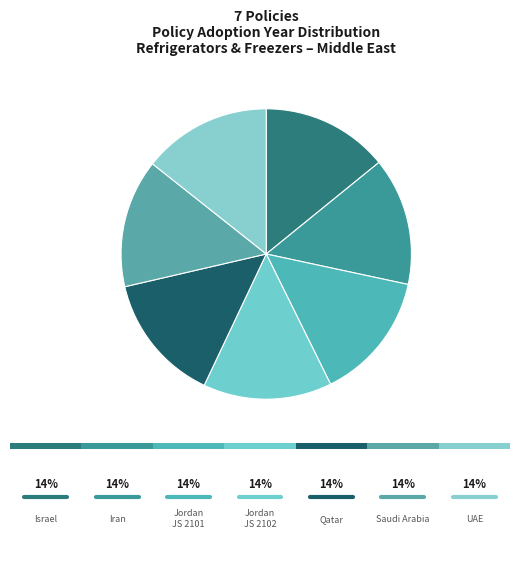

What percentage is the Israel Energy Resources Regulations slice, to the nearest percent?

14%